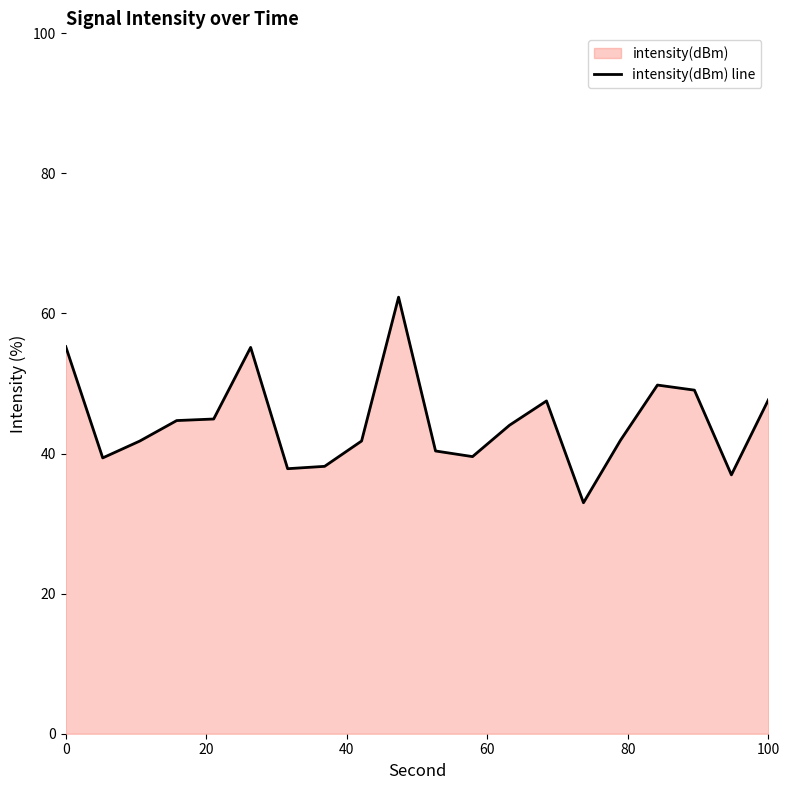

Is it true that the value at 100 is 20.1?

False